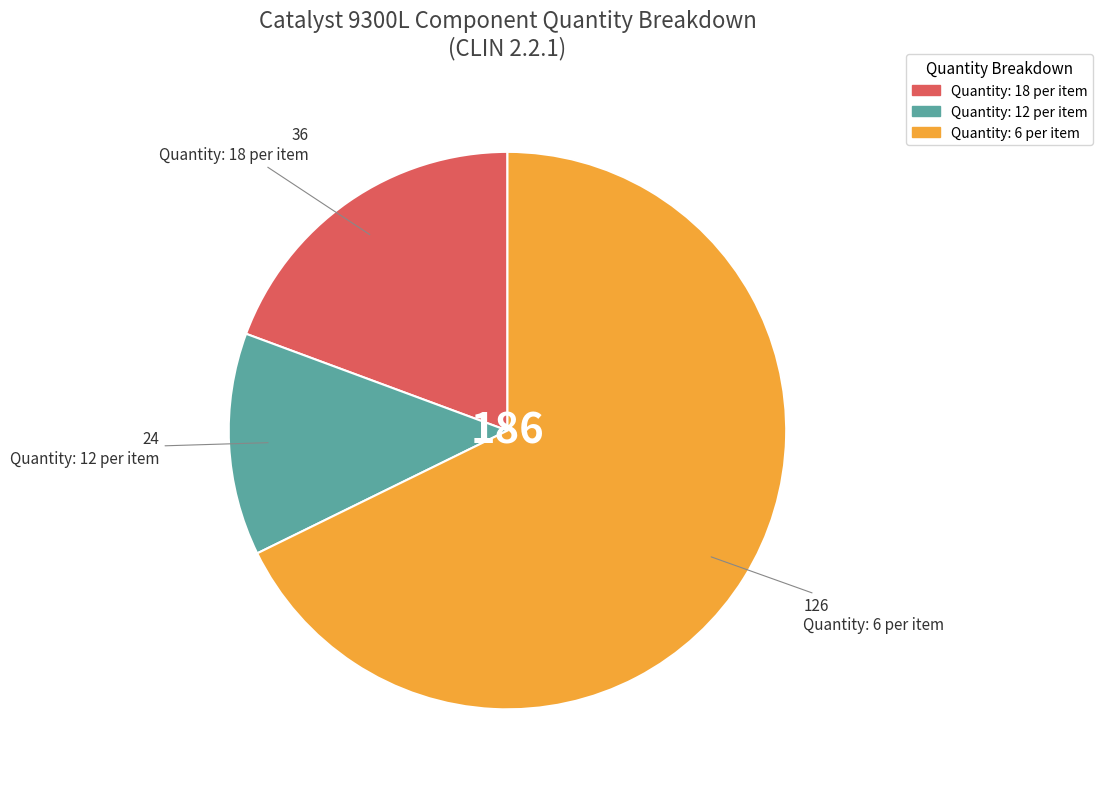

What is the smallest slice in the pie chart?

Quantity: 12 per item